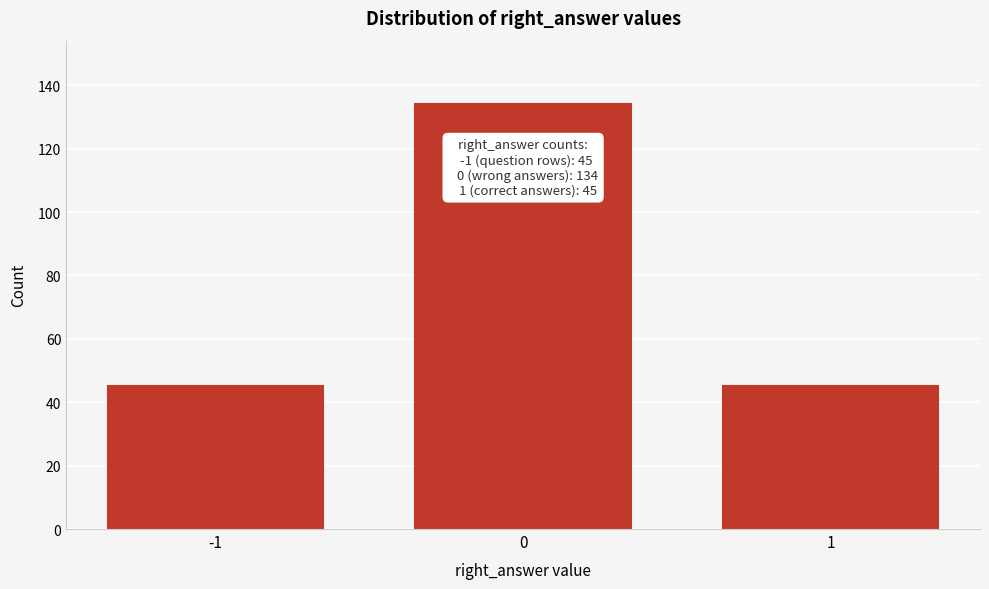

Reading left to right, what are all the values shown in this chart?

45	134	45